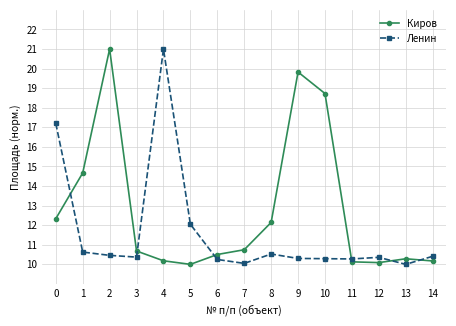

What is the total value across all series at 2?

31.5